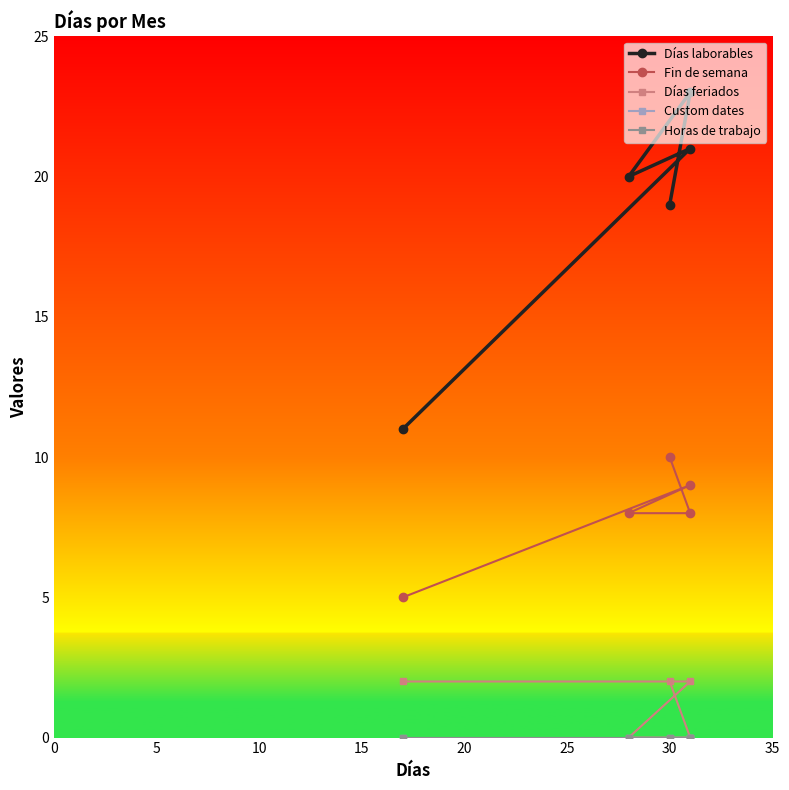

At which category is the sum across all series the highest?

5